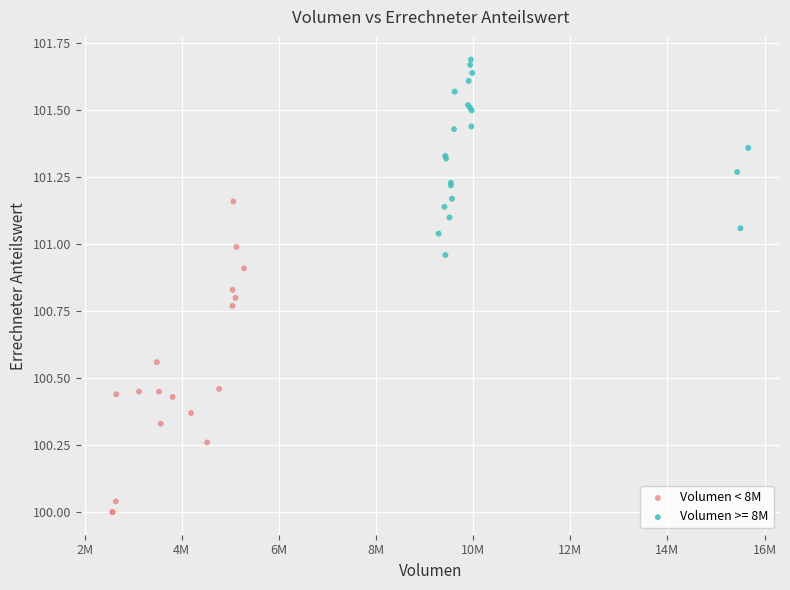

Which series reaches the maximum Y coordinate?

Volumen >= 8M